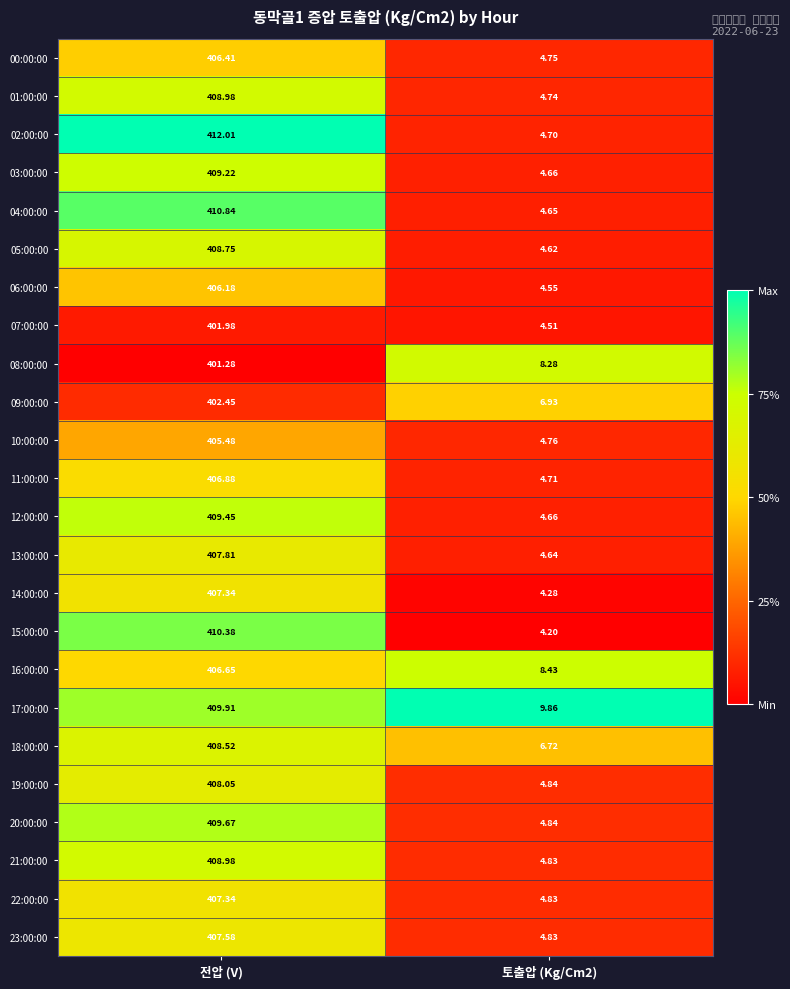

At which label does 05:00:00 reach its peak?

전압 (V)